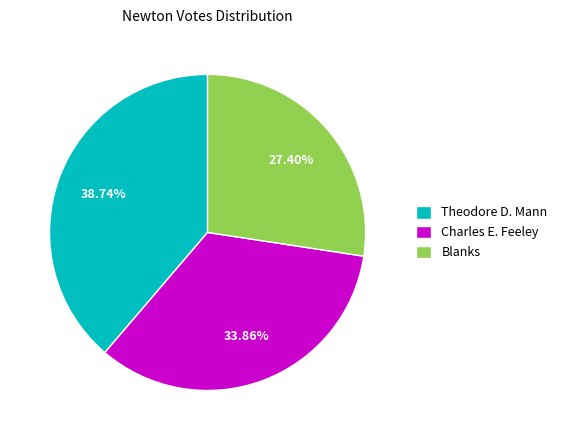

Combined, do Blanks and Theodore D. Mann account for over 50%?

Yes